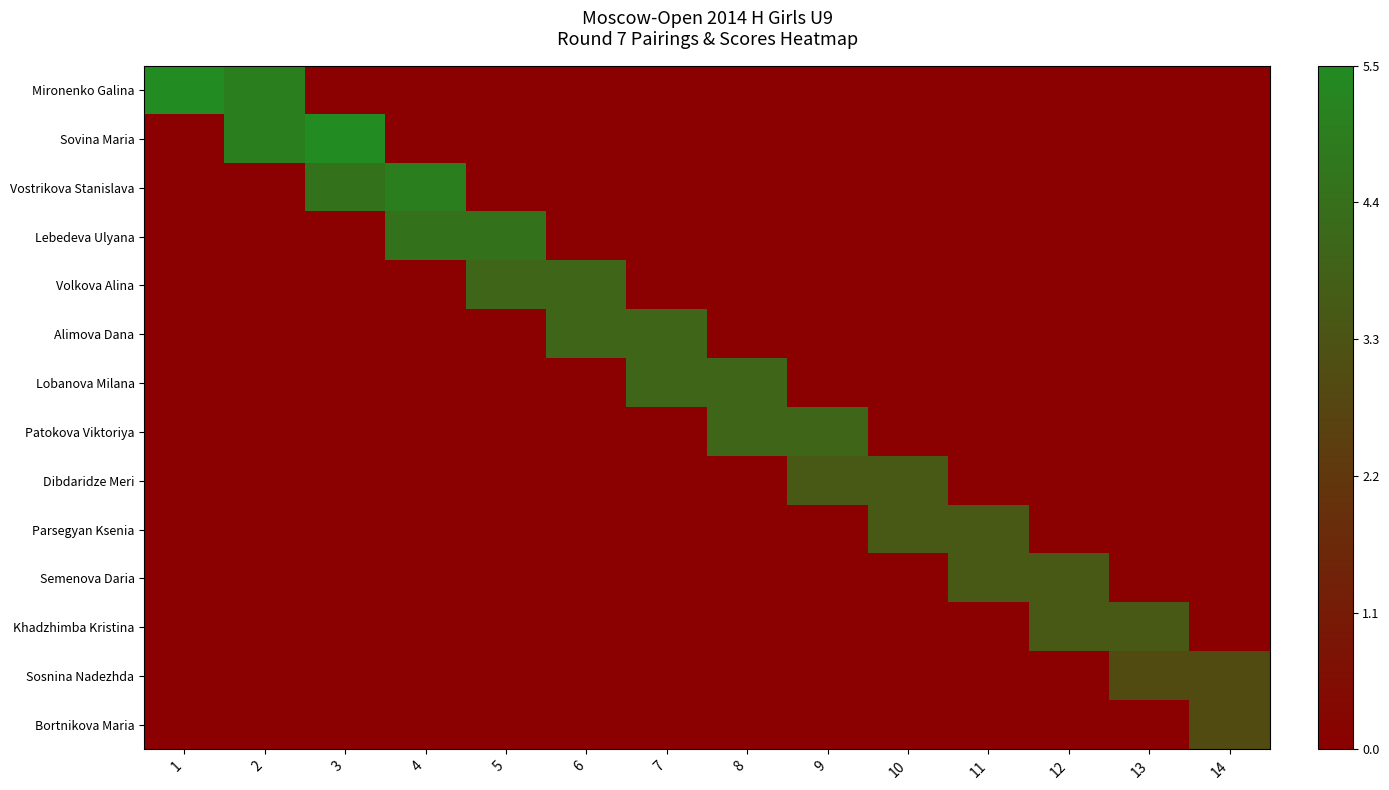

At how many categories does at least one series exceed 0?

14